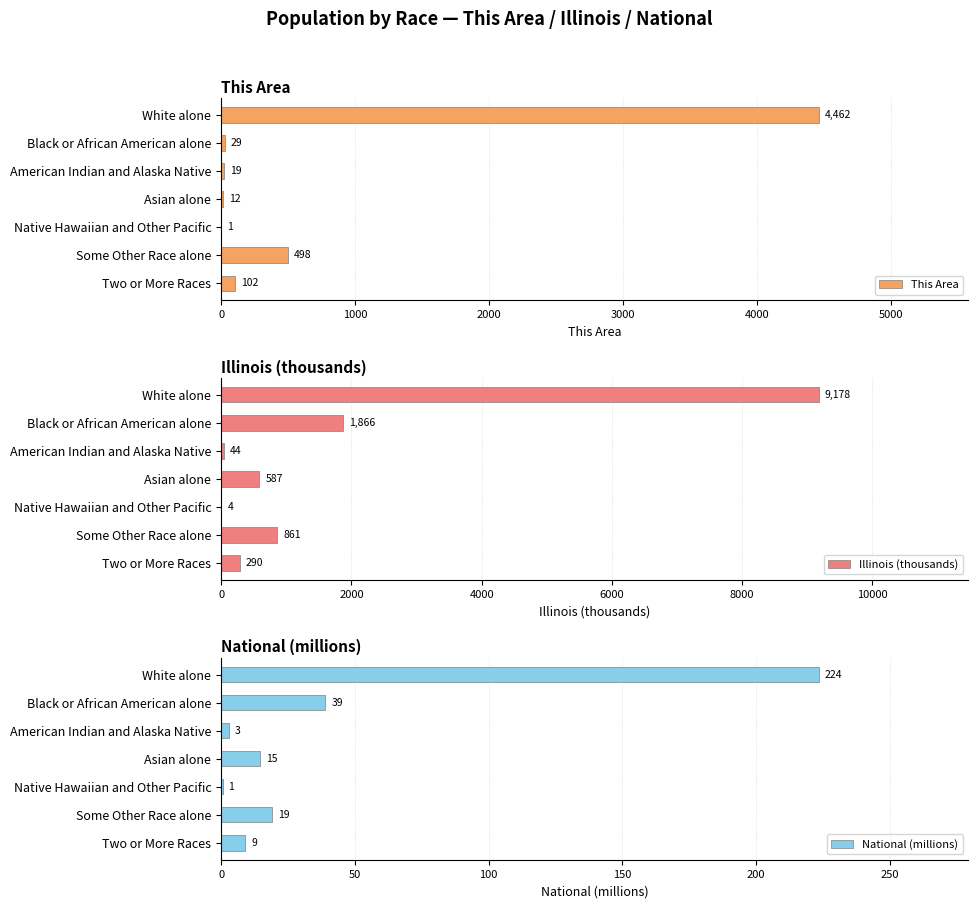

What is the difference between the second highest and minimum values in the Illinois (thousands) series?

1862.4